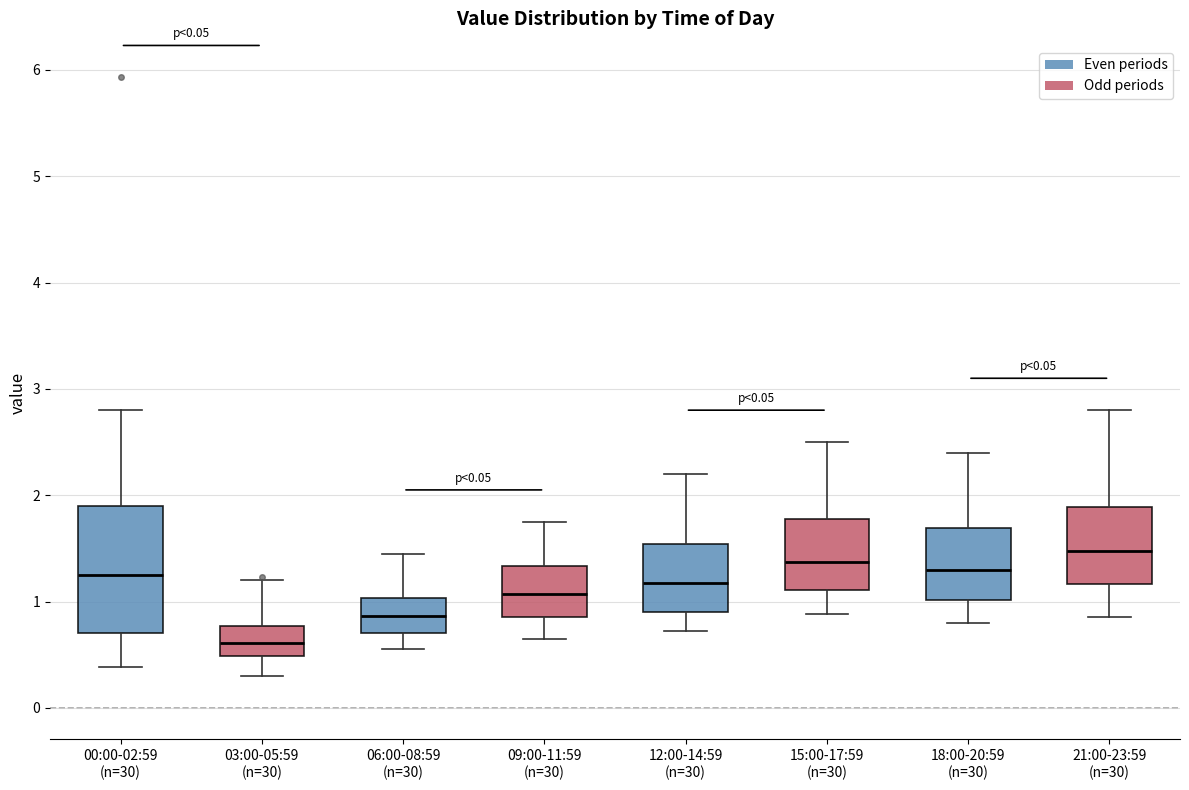

Reading left to right, transcribe this box plot: for each box, give where its median line is, the range the box spans, and where its two whiskers end, as read against the y-axis. The values are not printed on the chart, so give them approximately, as read against the axis.

00:00-02:59 (n=30): median 1.3, box 0.7 to 1.9, whiskers 0.4 to 2.8
03:00-05:59 (n=30): median 0.6, box 0.5 to 0.8, whiskers 0.3 to 1.2
06:00-08:59 (n=30): median 0.9, box 0.7 to 1.0, whiskers 0.6 to 1.5
09:00-11:59 (n=30): median 1.1, box 0.9 to 1.3, whiskers 0.7 to 1.8
12:00-14:59 (n=30): median 1.2, box 0.9 to 1.5, whiskers 0.7 to 2.2
15:00-17:59 (n=30): median 1.4, box 1.1 to 1.8, whiskers 0.9 to 2.5
18:00-20:59 (n=30): median 1.3, box 1.0 to 1.7, whiskers 0.8 to 2.4
21:00-23:59 (n=30): median 1.5, box 1.2 to 1.9, whiskers 0.9 to 2.8